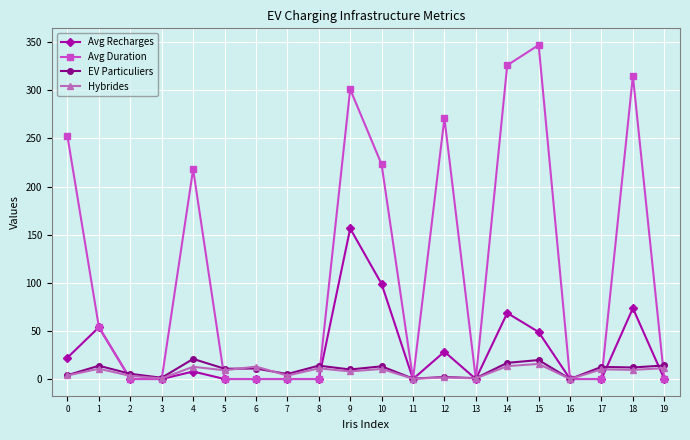

What is the value of the EV Particuliers point at the 8th from the left?

5.2